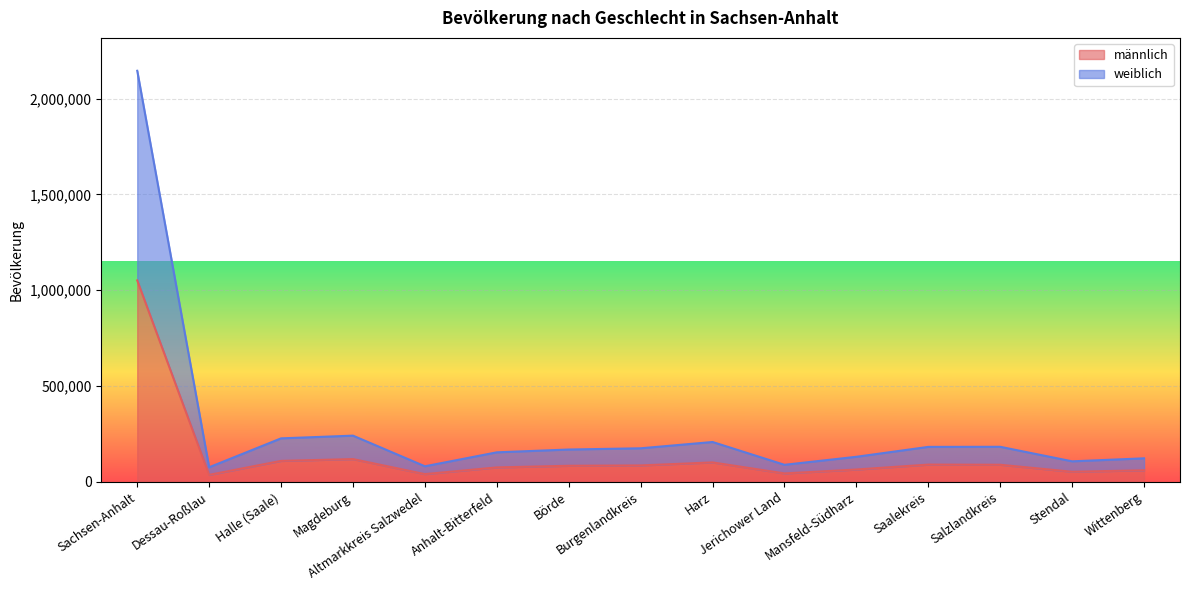

True or false: weiblich and männlich intersect in this chart.

False